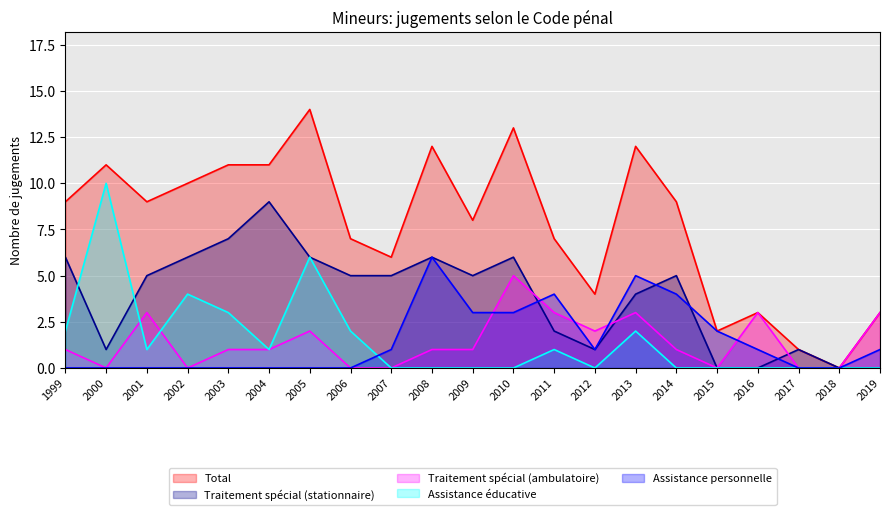

Rank the series by their maximum value, from lowest to highest.

Traitement spécial (ambulatoire), Assistance personnelle, Traitement spécial (stationnaire), Assistance éducative, Total